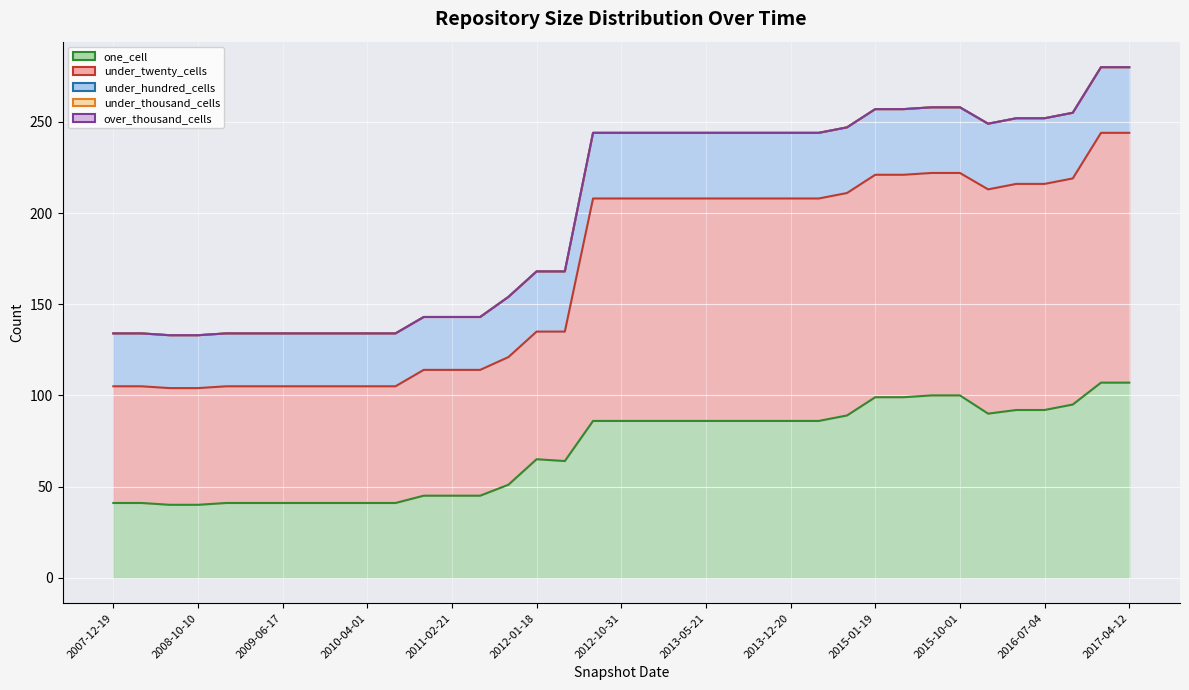

What is the label of the 4th point from the right?

2016-07-04